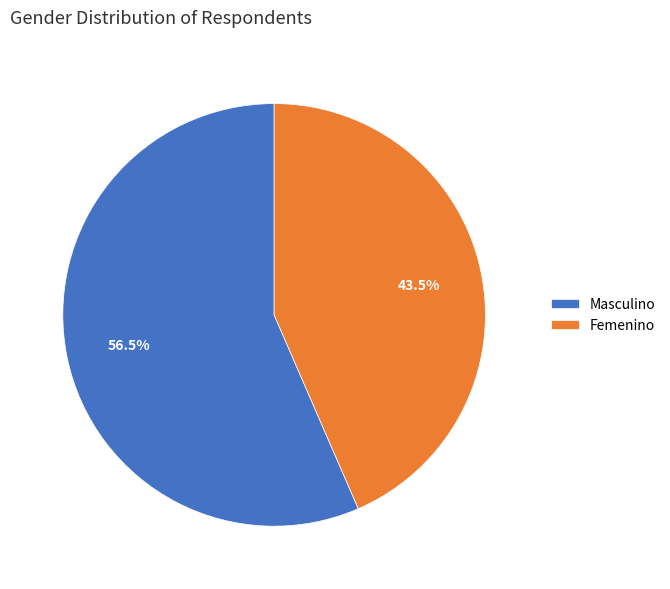

Rank the categories by value from lowest to highest.

Femenino, Masculino